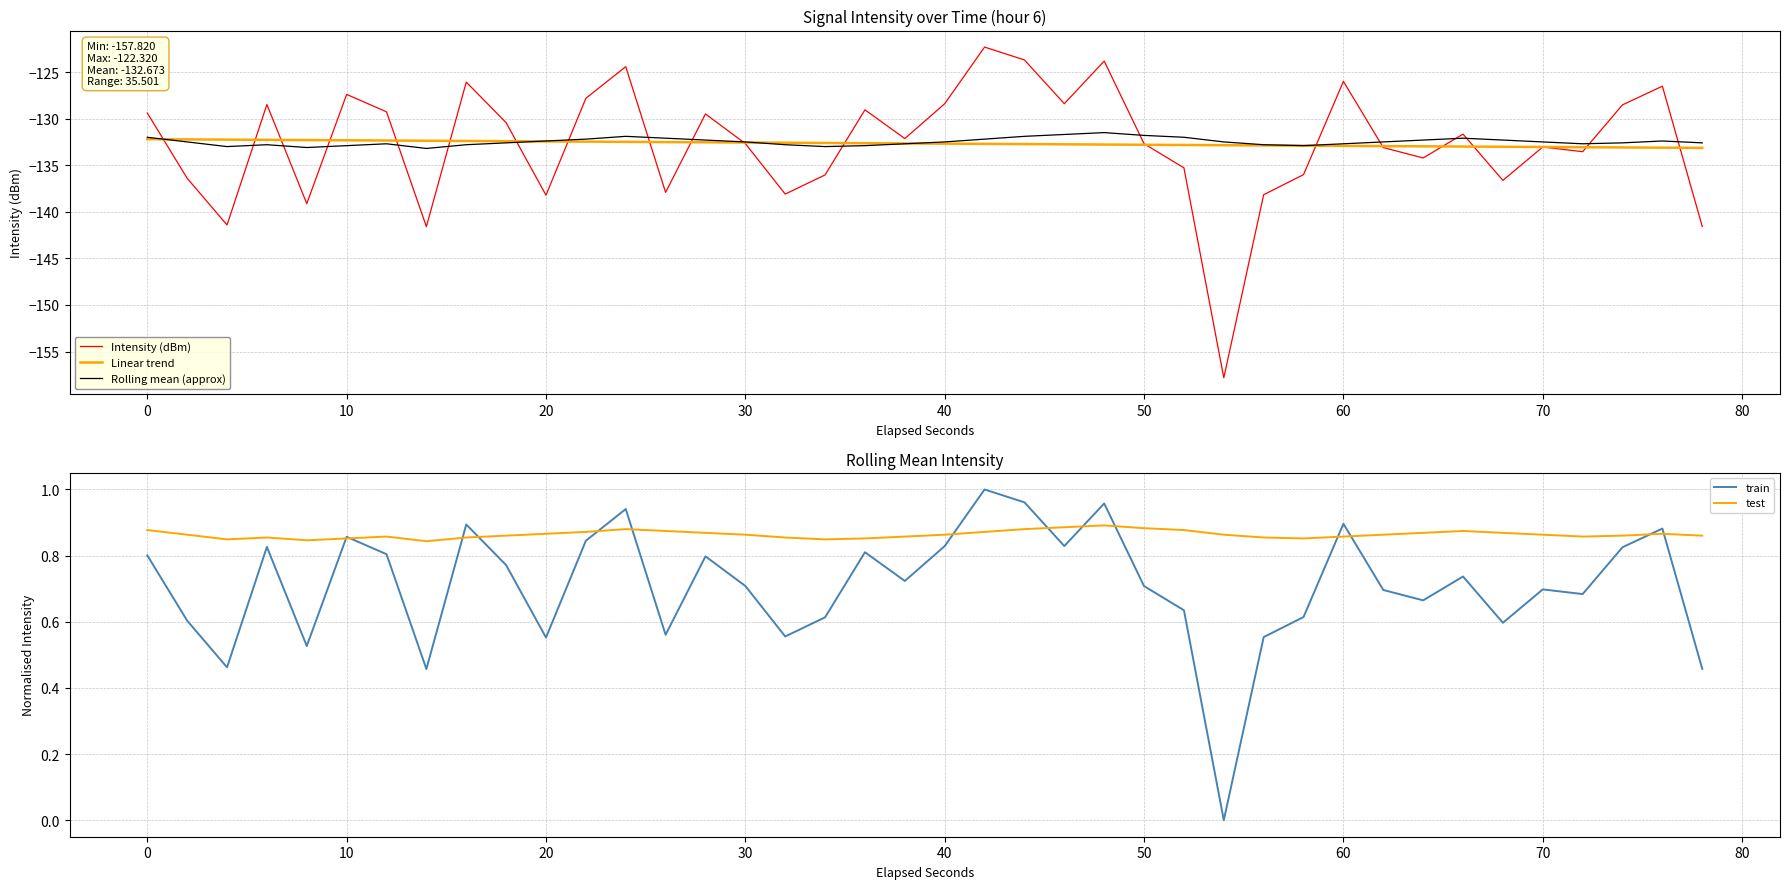

What is the minimum value for Intensity (dBm)?

-157.8